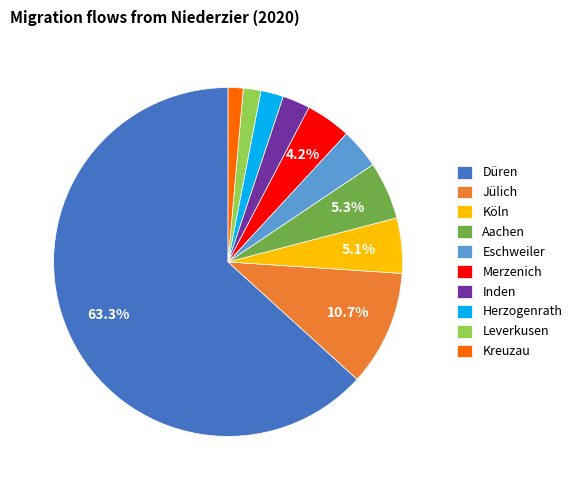

How many segments does this pie chart have?

10